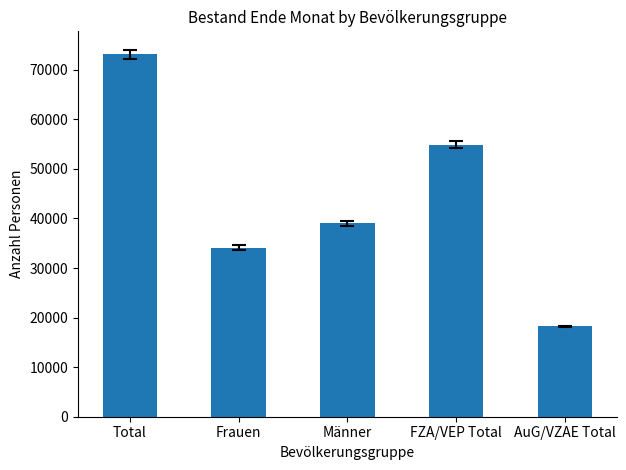

The value at AuG/VZAE Total is 18215. True or false?

True